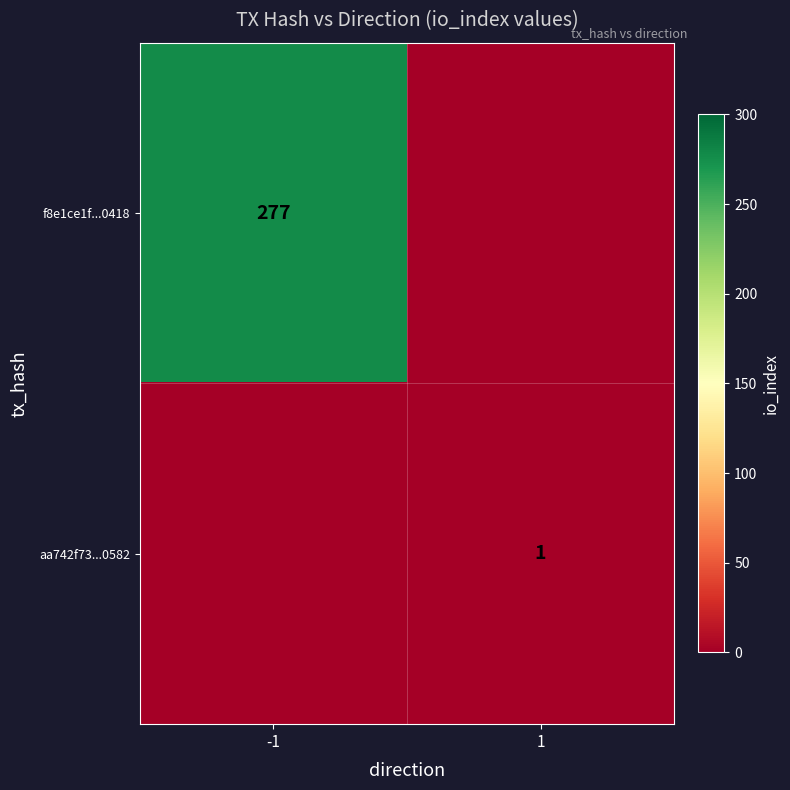

True or false: aa742f73...0582 has a value of 2 at 1.

False